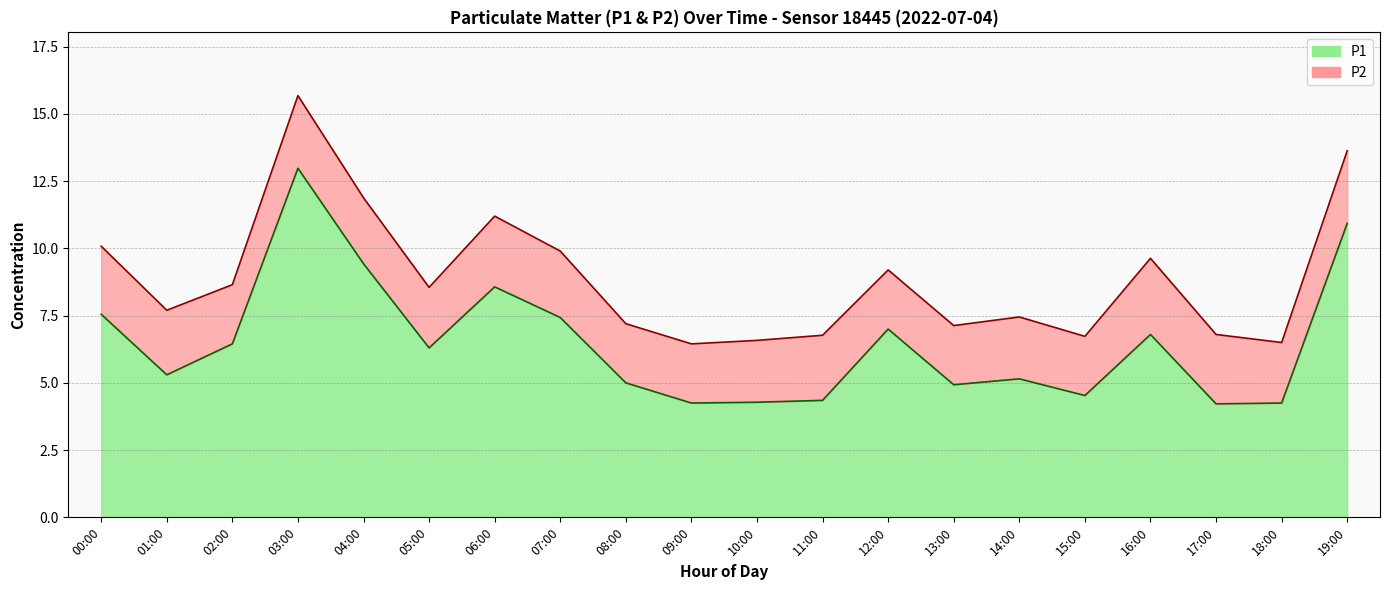

What is the greatest value displayed?

13.0